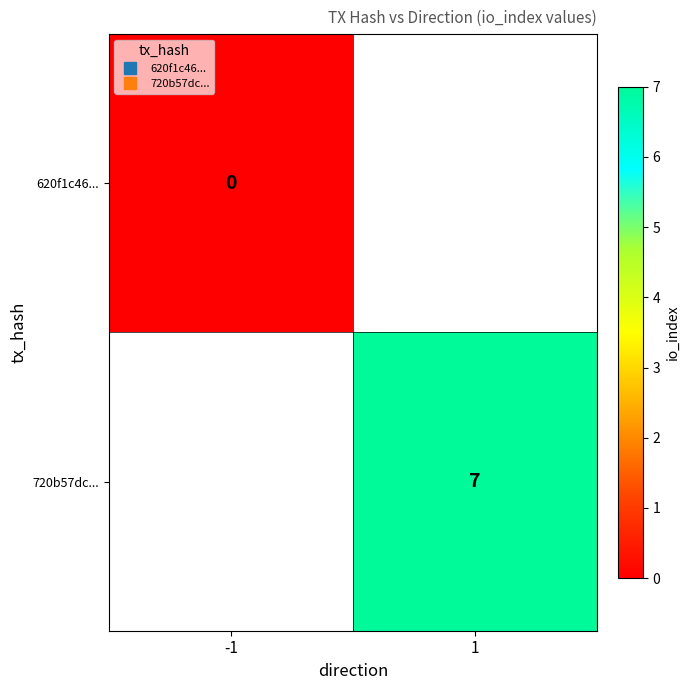

Is it true that 720b57dc... equals 11.0 at 1?

False